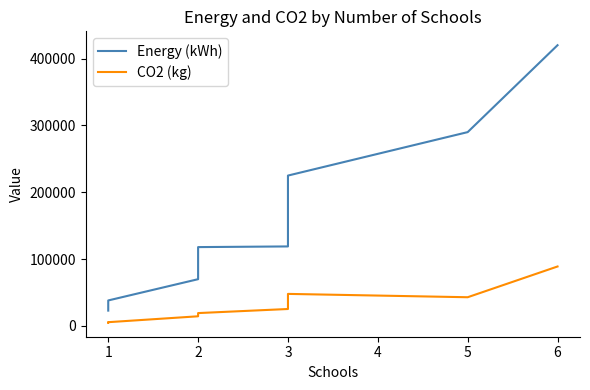

Between 2 and 1, which is larger?

2